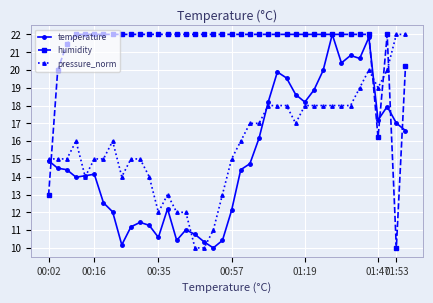

How many intersections are there between humidity and pressure_norm?

4